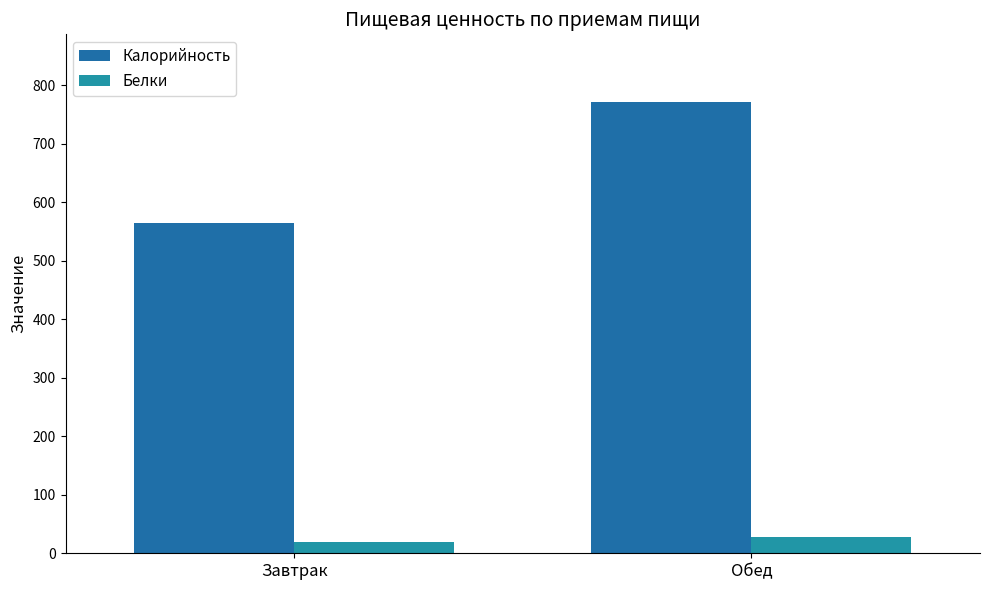

What are all the series names shown in the legend?

Калорийность, Белки